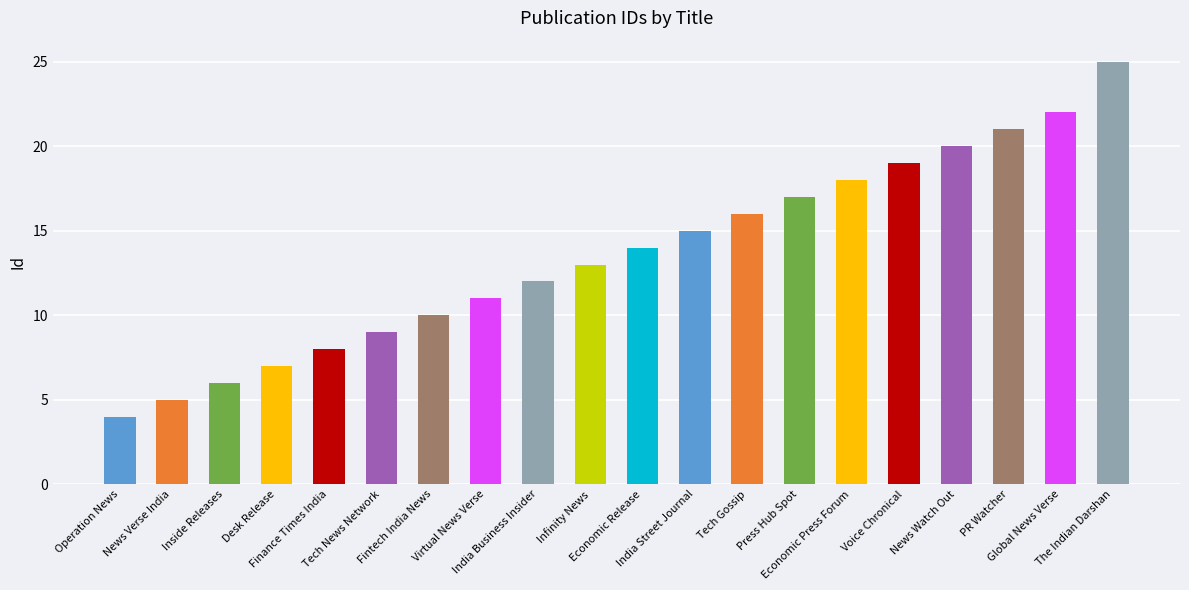

Is it true that the value at Economic Release is 14?

True